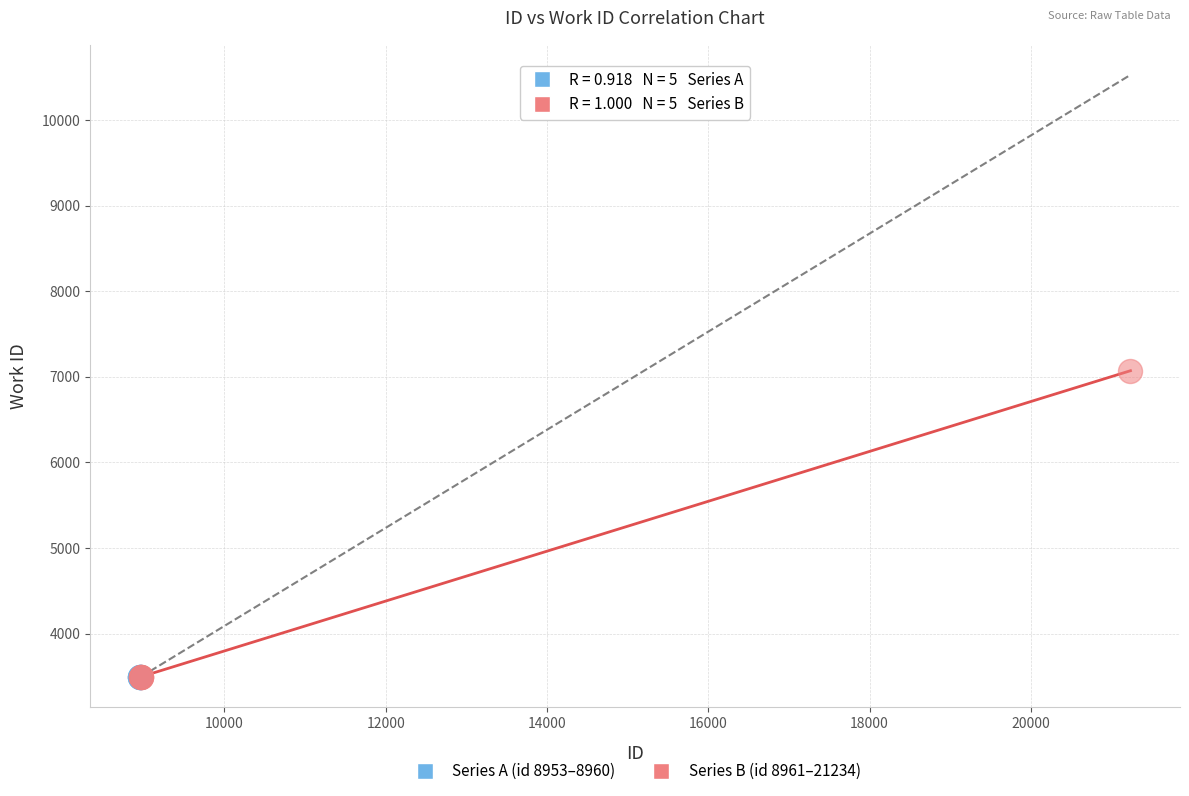

What are all the series names shown in the legend?

Series A (id 8953–8960), Series B (id 8961–21234)